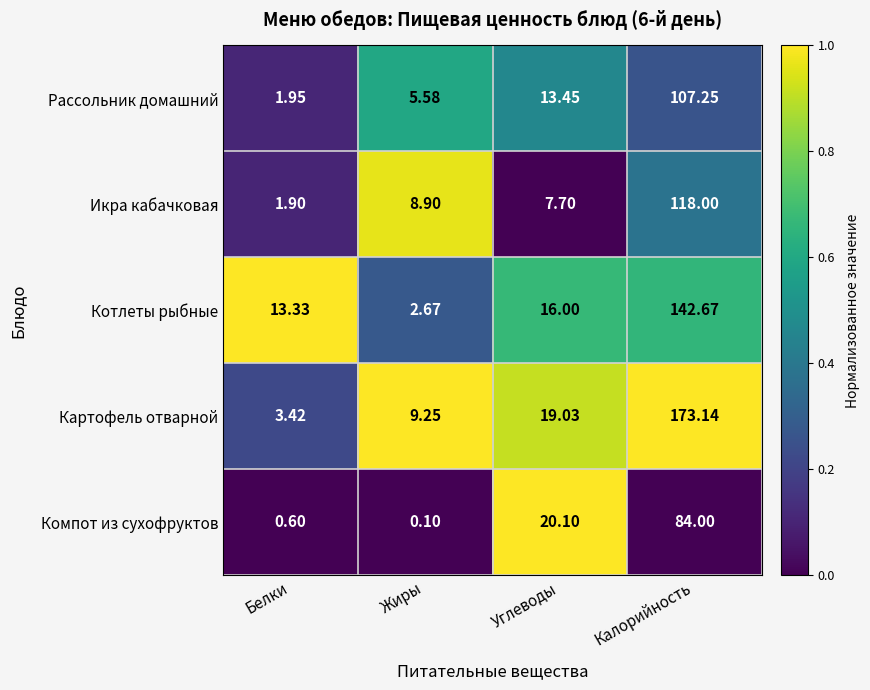

List the series in order of their peak value, lowest first.

Компот из сухофруктов, Рассольник домашний, Икра кабачковая, Котлеты рыбные, Картофель отварной